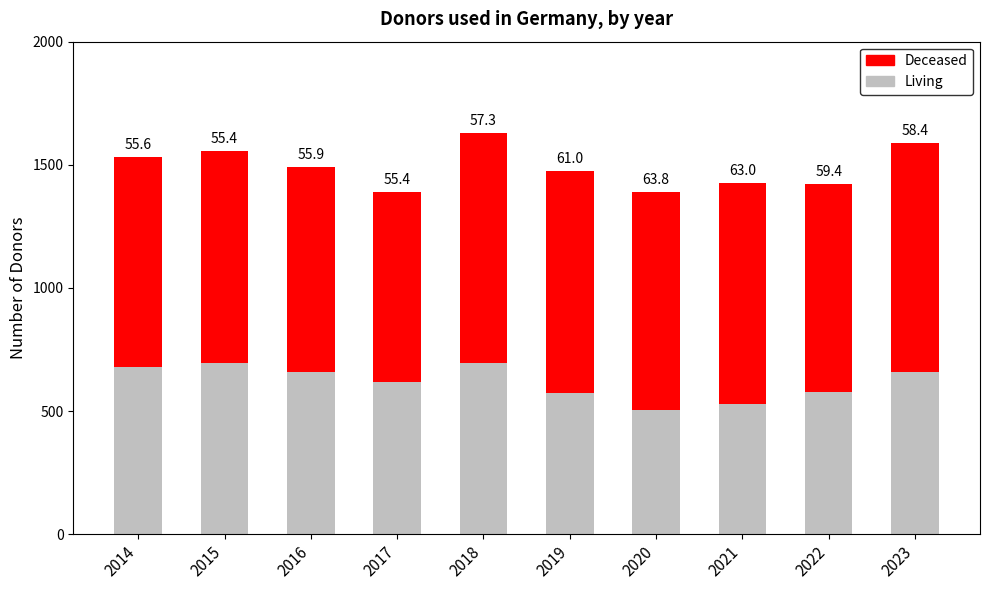

Does the chart contain stacked bars?

Yes